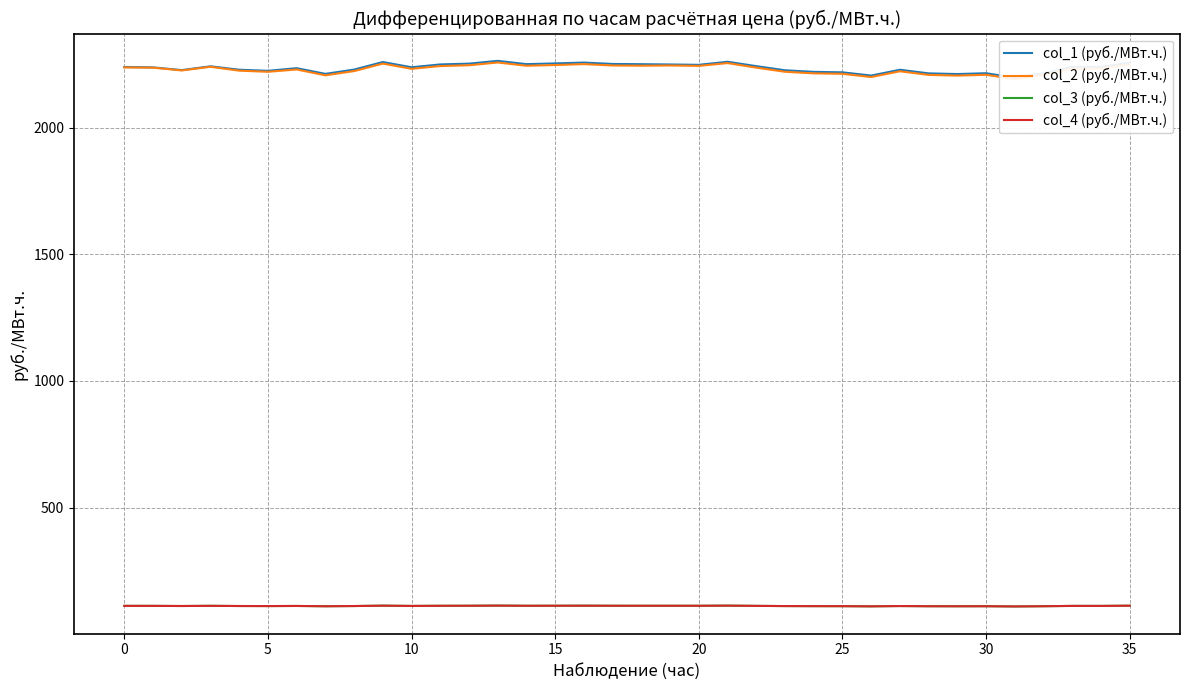

True or false: col_4 (руб./МВт.ч.) and col_2 (руб./МВт.ч.) cross at least once.

False